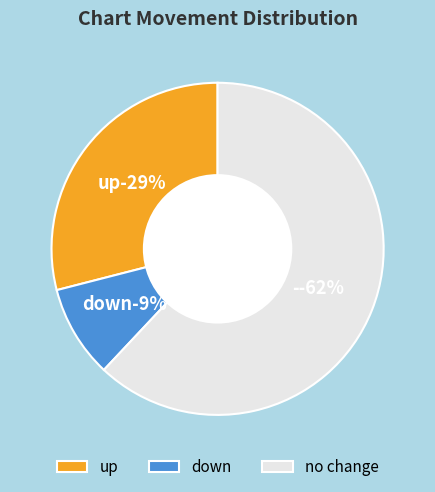

What percentage is NOT represented by down?

91.0%